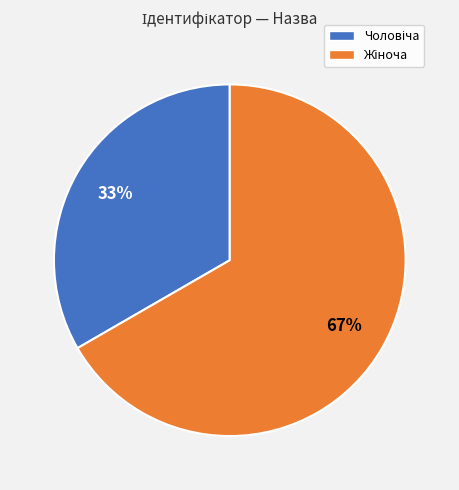

To the nearest percent, what is the average slice percentage?

50%